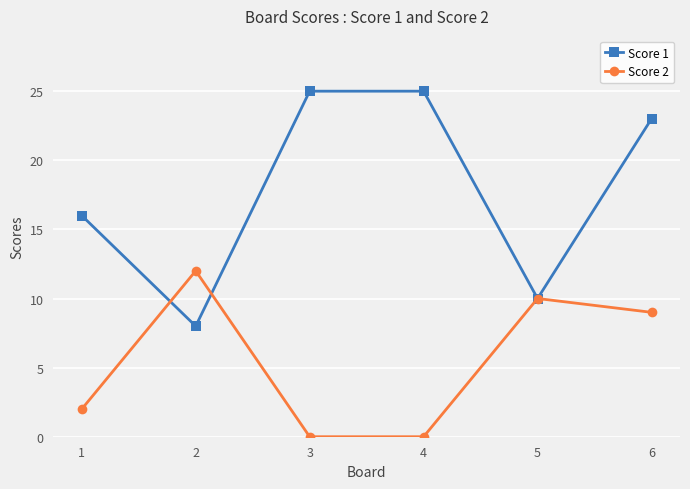

How many Score 1 values are between 10 and 25?

5